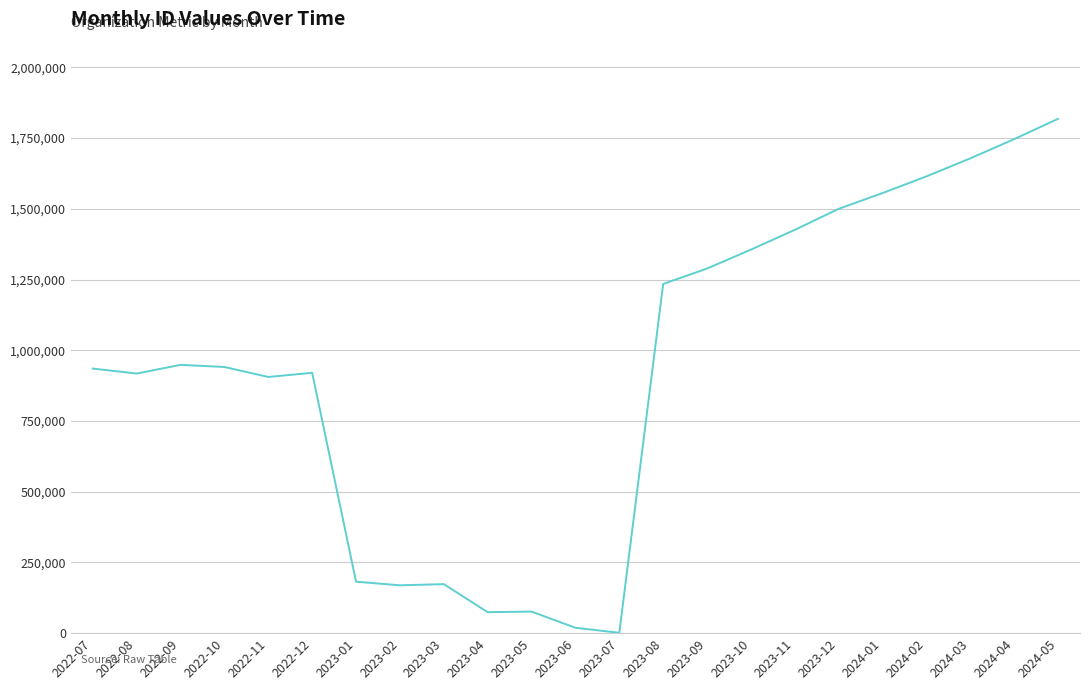

The value at 2023-06 is 19056. True or false?

True